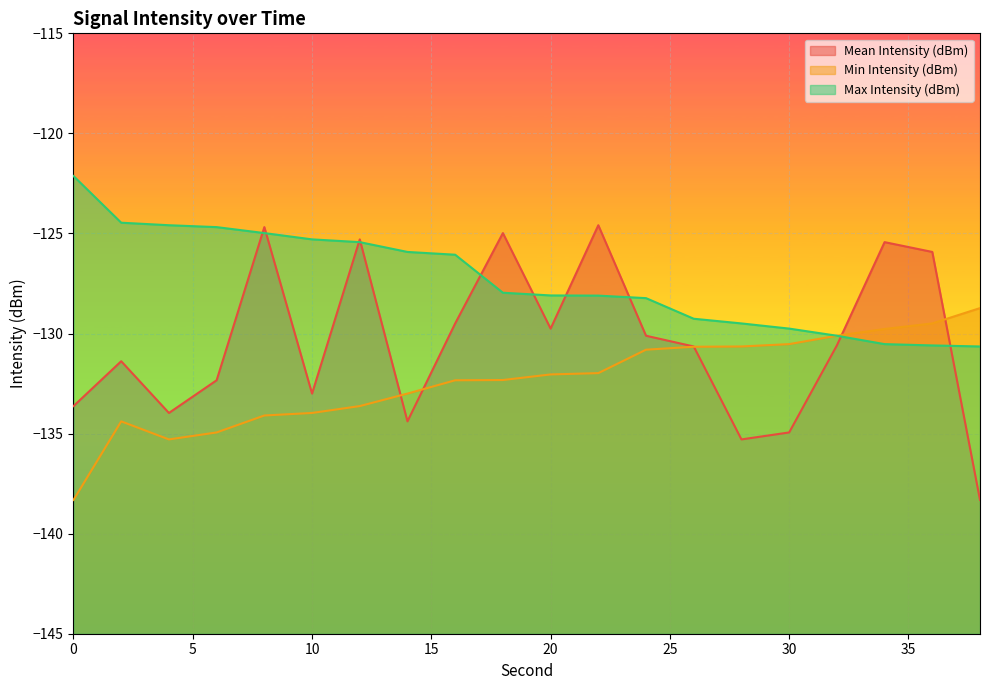

What is the minimum value for Mean Intensity (dBm)?

-138.3